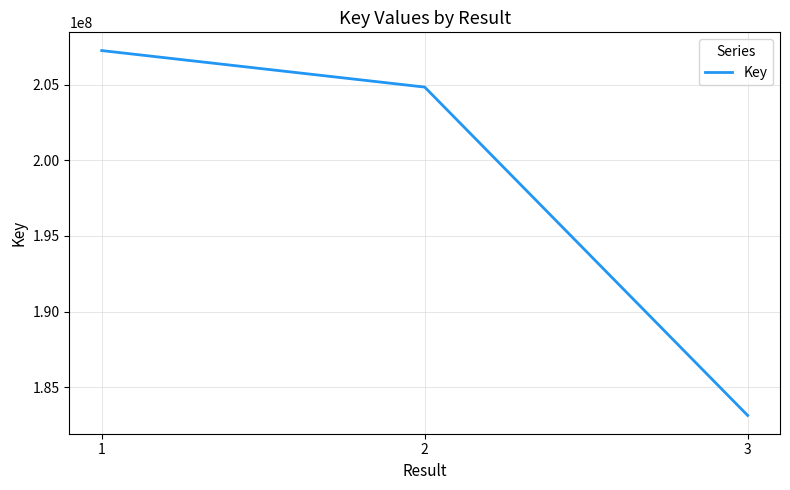

How many lines are shown in the chart?

1